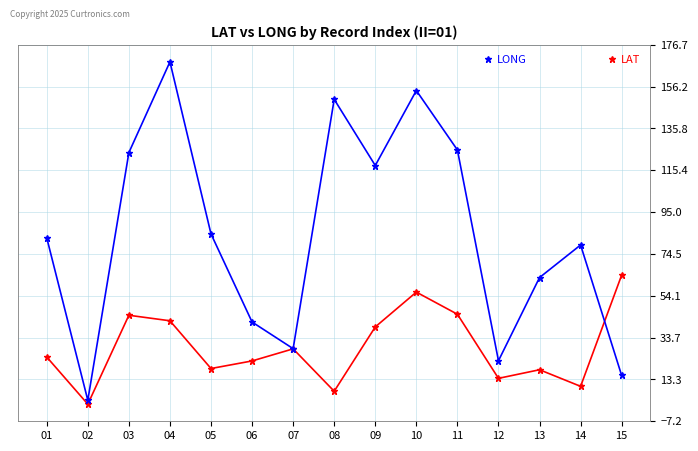

What is the total value across all series at 12?

36.2